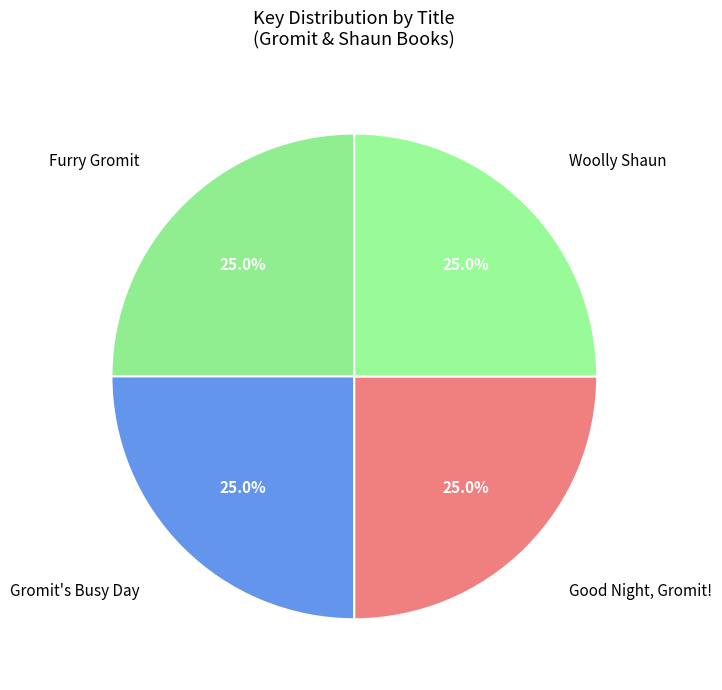

Which category has the smallest portion of the pie?

Furry Gromit